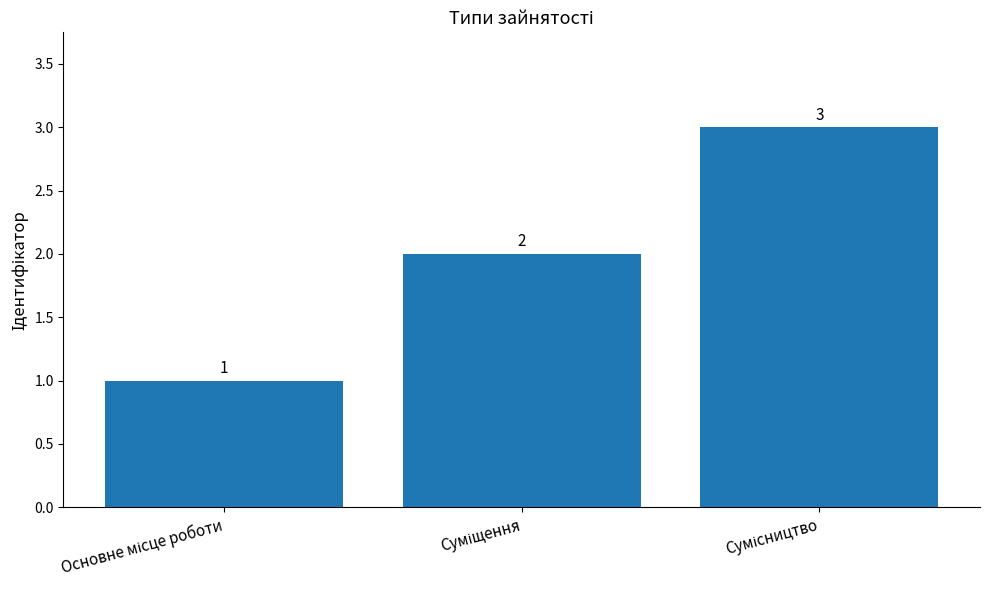

What is the value of the 2nd bar from the left?

2